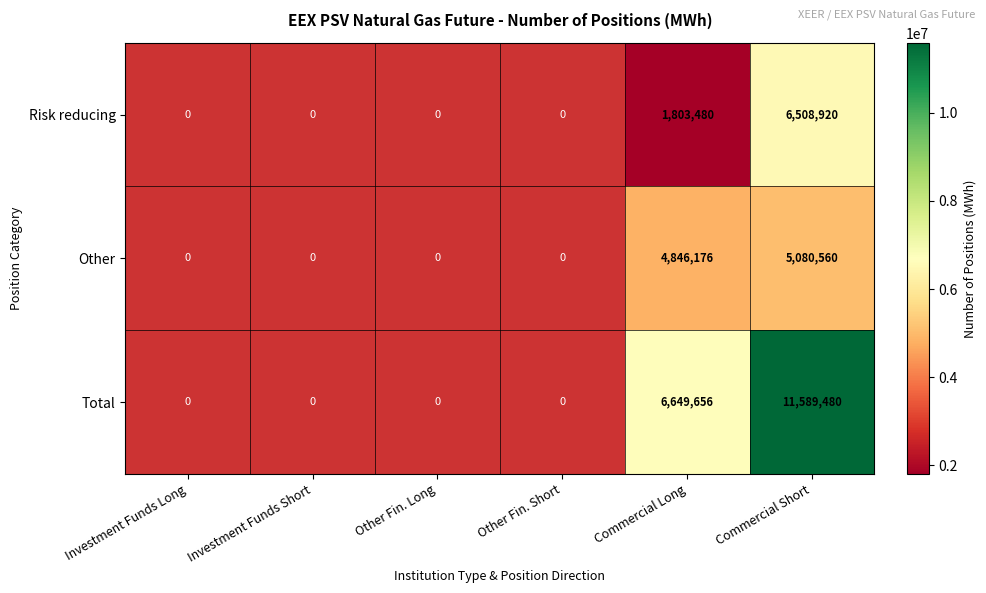

What is the spread (max minus min) of values at Commercial Long?

4846176